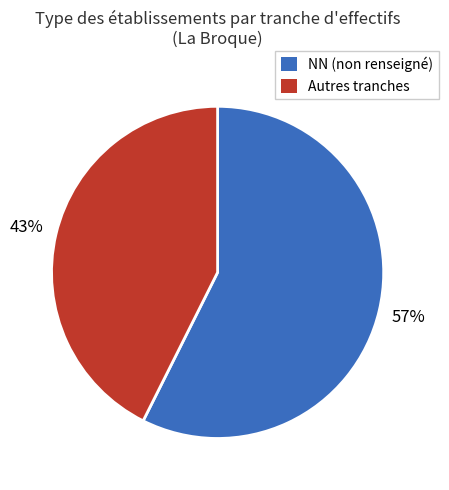

Combined, do NN (non renseigné) and Autres tranches account for over 50%?

Yes